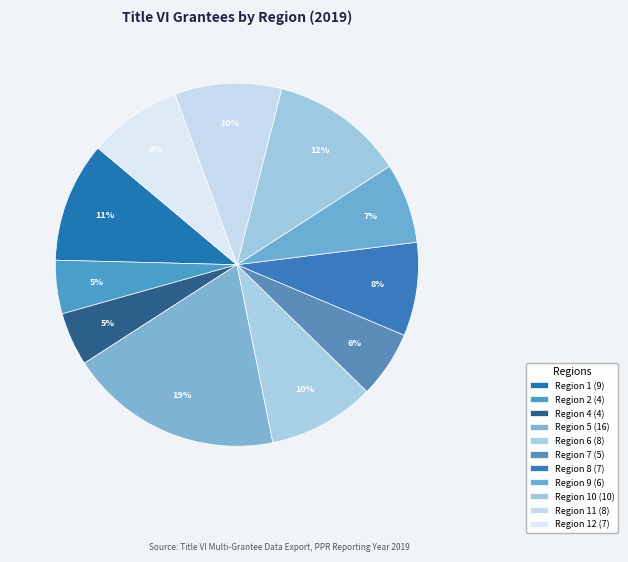

How many slices are in this pie chart?

11